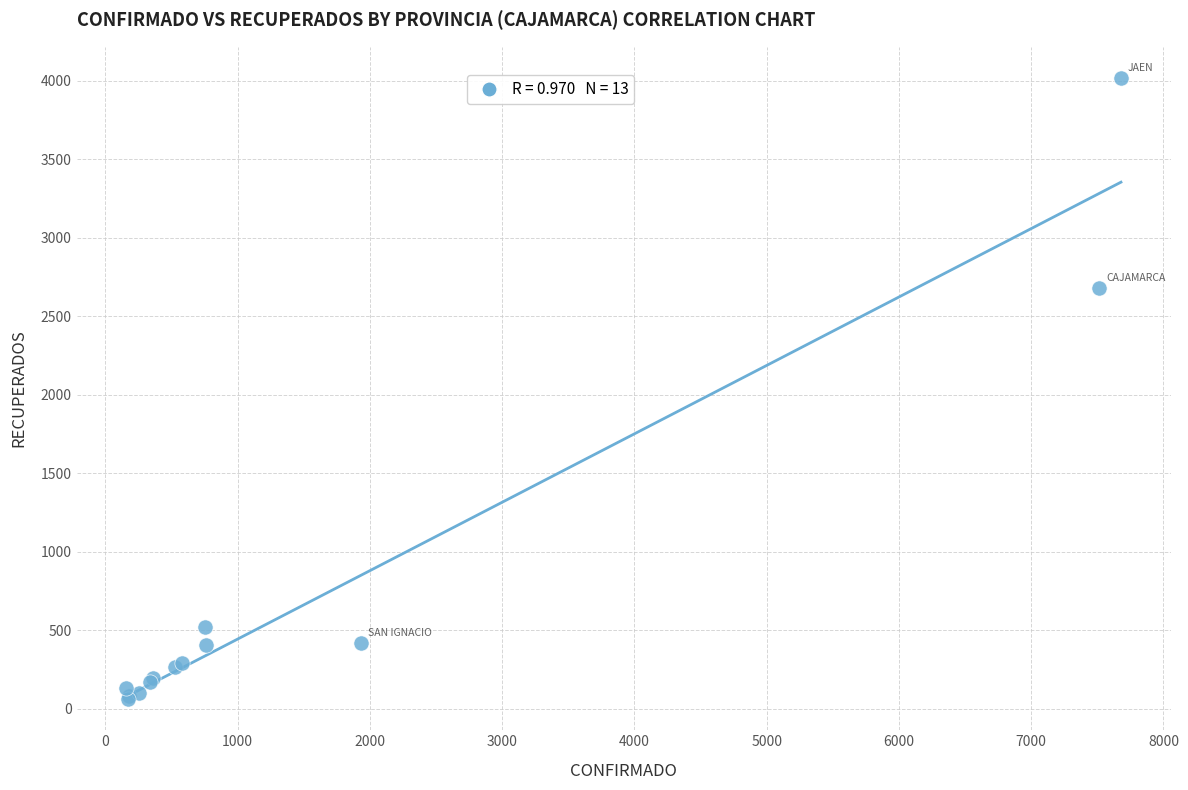

What Y value in the scatter plot is closest to 2040?

2681